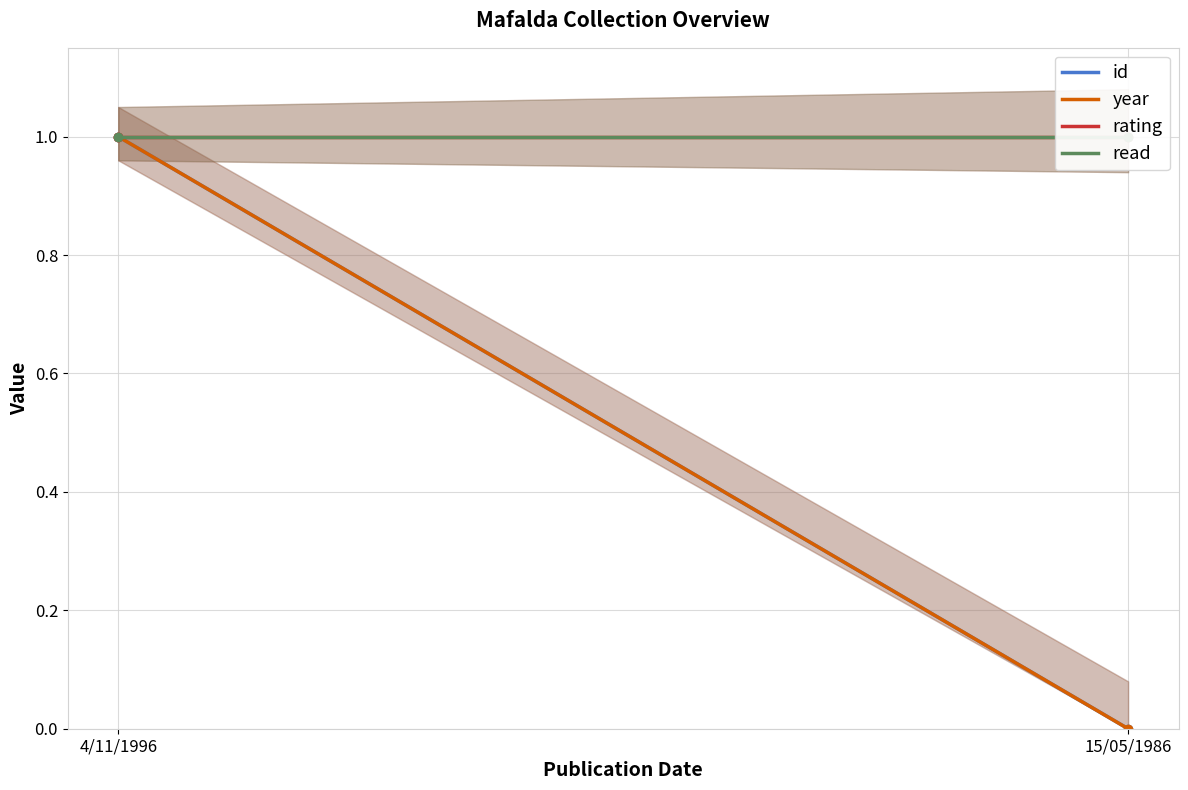

What is the total value across all series at 4/11/1996?

4